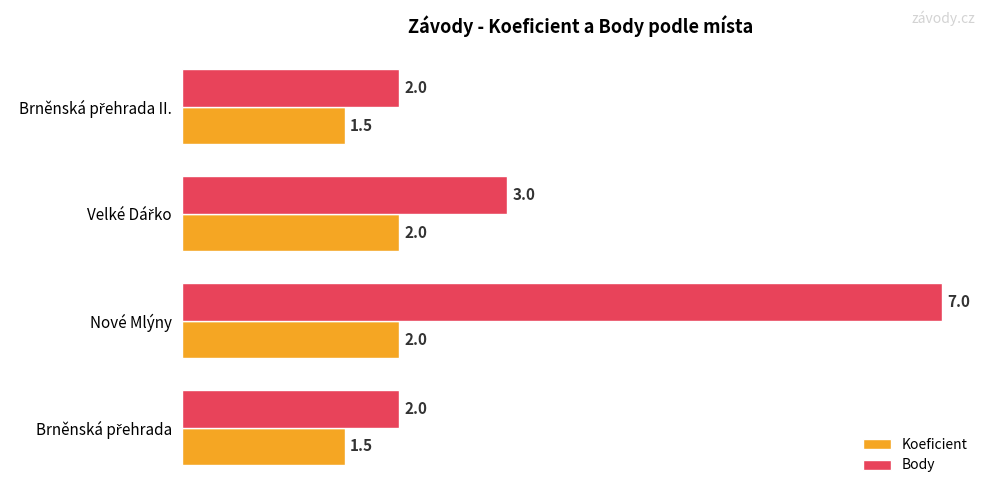

The value of Koeficient at Nové Mlýny is 2.0. True or false?

True